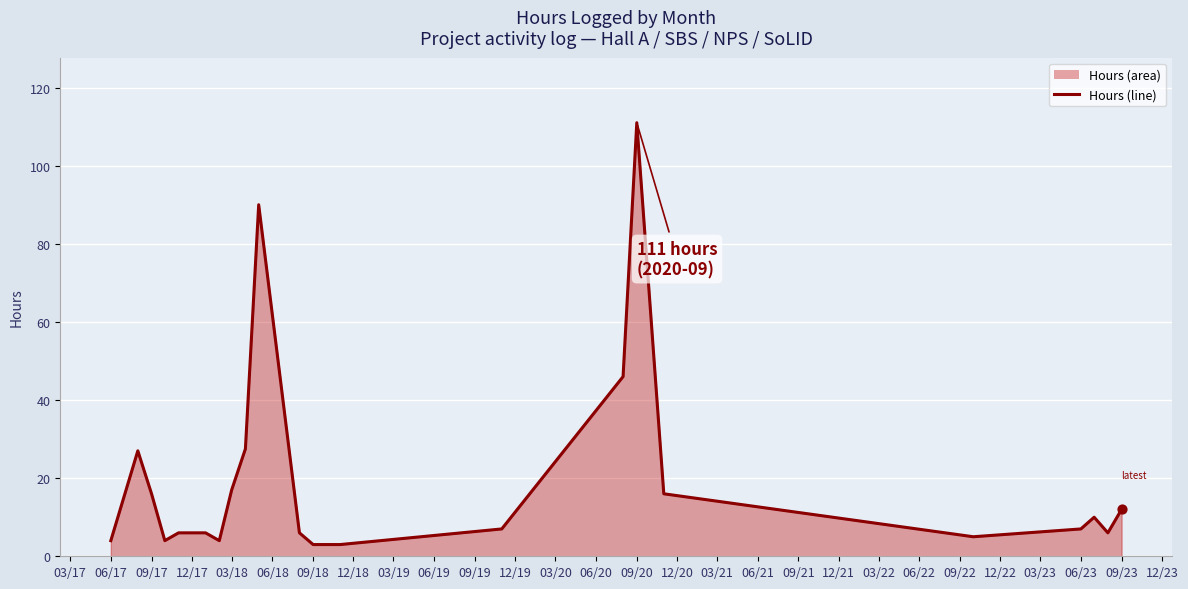

What is the difference between the maximum and minimum values?

108.0